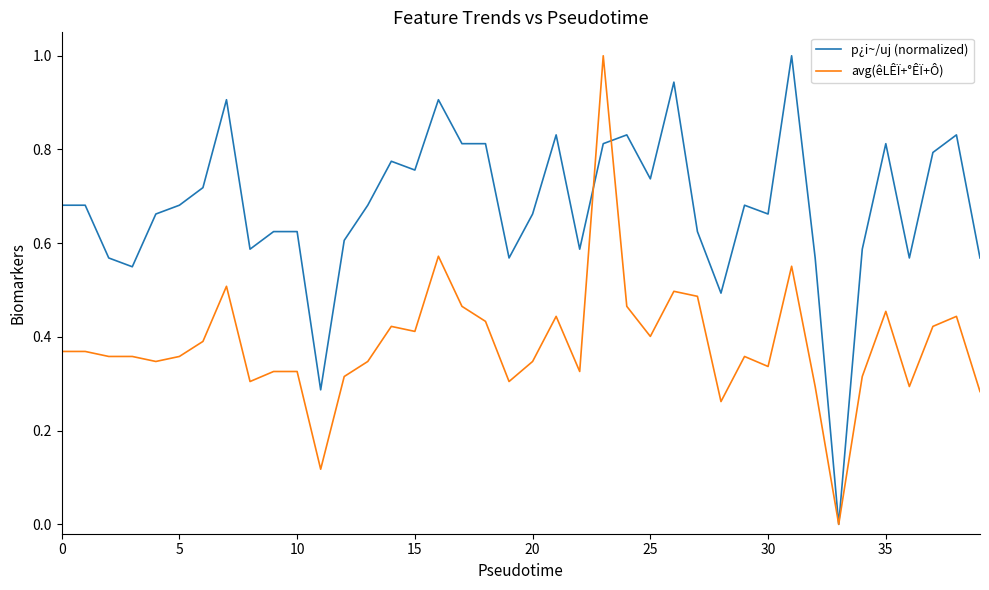

Rank the series by their average value, from highest to lowest.

p¿i~/uj (normalized), avg(êLÊÏ+°ÊÏ+Ô)